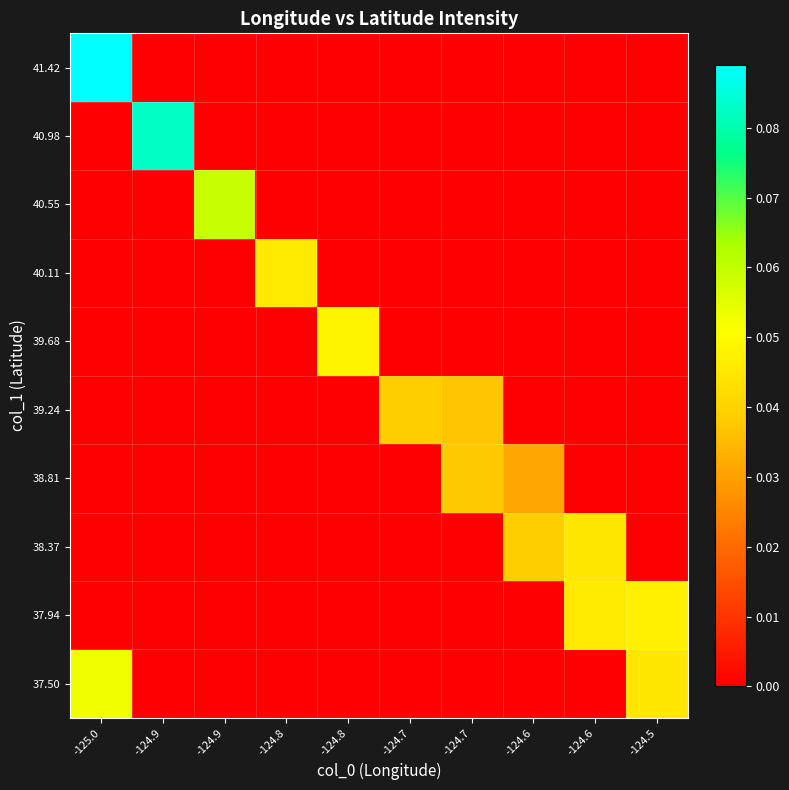

Reading left to right, what are all the values shown in this chart?

37.50: -125.0=0.1	-124.9=0.0	-124.9=0.0	-124.8=0.0	-124.8=0.0	-124.7=0.0	-124.7=0.0	-124.6=0.0	-124.6=0.0	-124.5=0.0
37.94: -125.0=0.0	-124.9=0.0	-124.9=0.0	-124.8=0.0	-124.8=0.0	-124.7=0.0	-124.7=0.0	-124.6=0.0	-124.6=0.0	-124.5=0.0
38.37: -125.0=0.0	-124.9=0.0	-124.9=0.0	-124.8=0.0	-124.8=0.0	-124.7=0.0	-124.7=0.0	-124.6=0.0	-124.6=0.0	-124.5=0.0
38.81: -125.0=0.0	-124.9=0.0	-124.9=0.0	-124.8=0.0	-124.8=0.0	-124.7=0.0	-124.7=0.0	-124.6=0.0	-124.6=0.0	-124.5=0.0
39.24: -125.0=0.0	-124.9=0.0	-124.9=0.0	-124.8=0.0	-124.8=0.0	-124.7=0.0	-124.7=0.0	-124.6=0.0	-124.6=0.0	-124.5=0.0
39.68: -125.0=0.0	-124.9=0.0	-124.9=0.0	-124.8=0.0	-124.8=0.0	-124.7=0.0	-124.7=0.0	-124.6=0.0	-124.6=0.0	-124.5=0.0
40.11: -125.0=0.0	-124.9=0.0	-124.9=0.0	-124.8=0.0	-124.8=0.0	-124.7=0.0	-124.7=0.0	-124.6=0.0	-124.6=0.0	-124.5=0.0
40.55: -125.0=0.0	-124.9=0.0	-124.9=0.1	-124.8=0.0	-124.8=0.0	-124.7=0.0	-124.7=0.0	-124.6=0.0	-124.6=0.0	-124.5=0.0
40.98: -125.0=0.0	-124.9=0.1	-124.9=0.0	-124.8=0.0	-124.8=0.0	-124.7=0.0	-124.7=0.0	-124.6=0.0	-124.6=0.0	-124.5=0.0
41.42: -125.0=0.1	-124.9=0.0	-124.9=0.0	-124.8=0.0	-124.8=0.0	-124.7=0.0	-124.7=0.0	-124.6=0.0	-124.6=0.0	-124.5=0.0